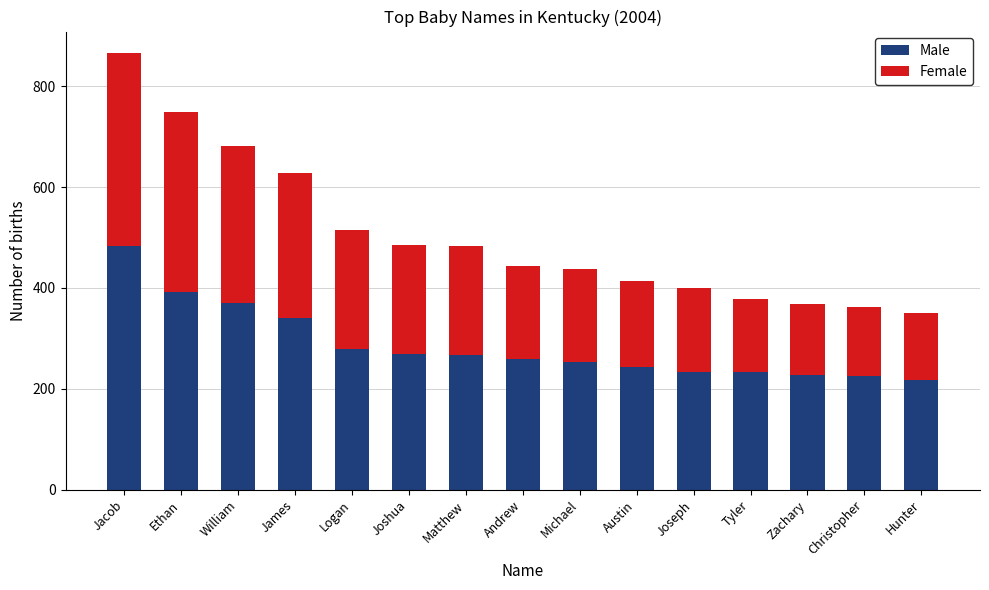

What is the maximum value for Male?

484